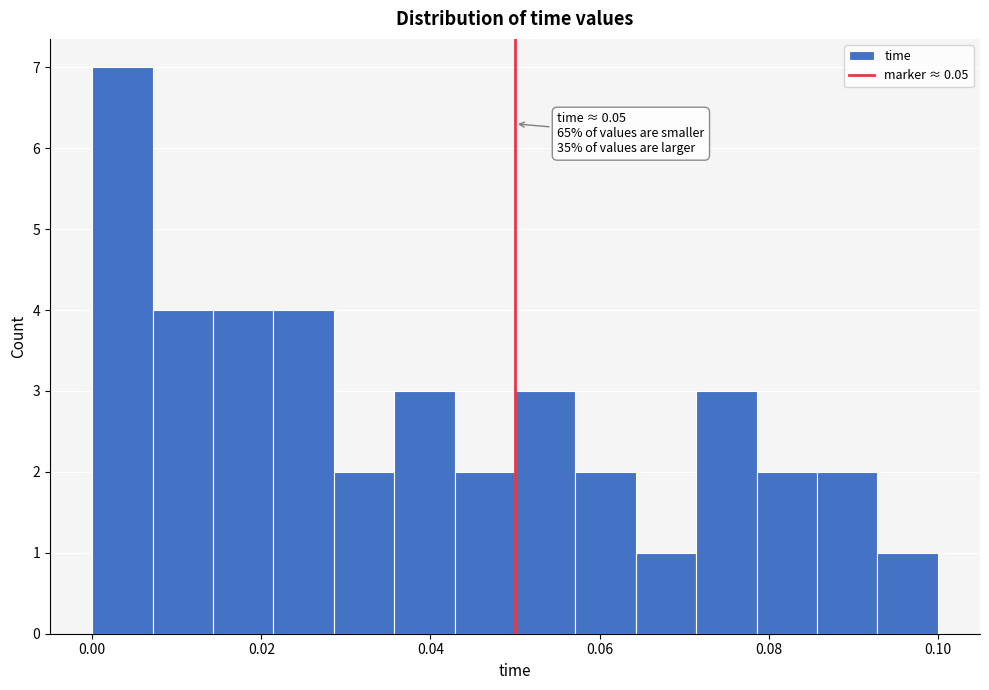

Around what value on the x-axis is the tallest bar? Give the approximate position of its centre, as read against the axis.

0.004